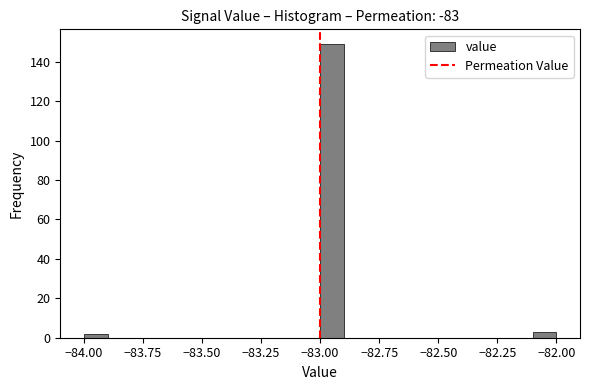

Around what value on the x-axis is the tallest bar? Give the approximate position of its centre, as read against the axis.

-82.95